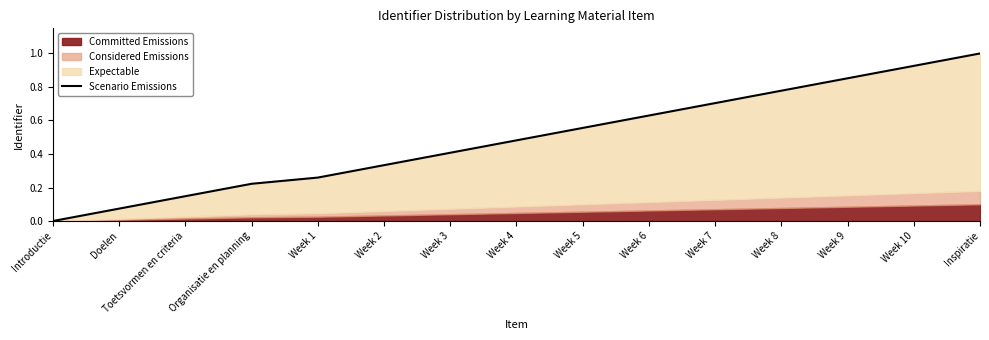

How many values are above zero?

14